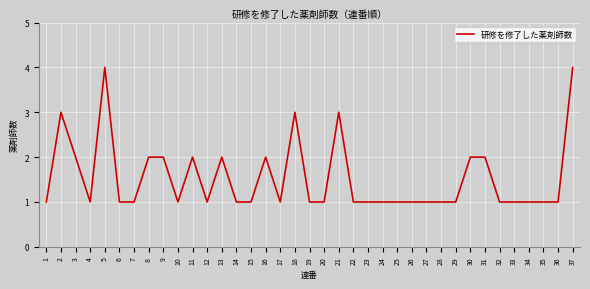

True or false: the data shows 1 at 4.

True